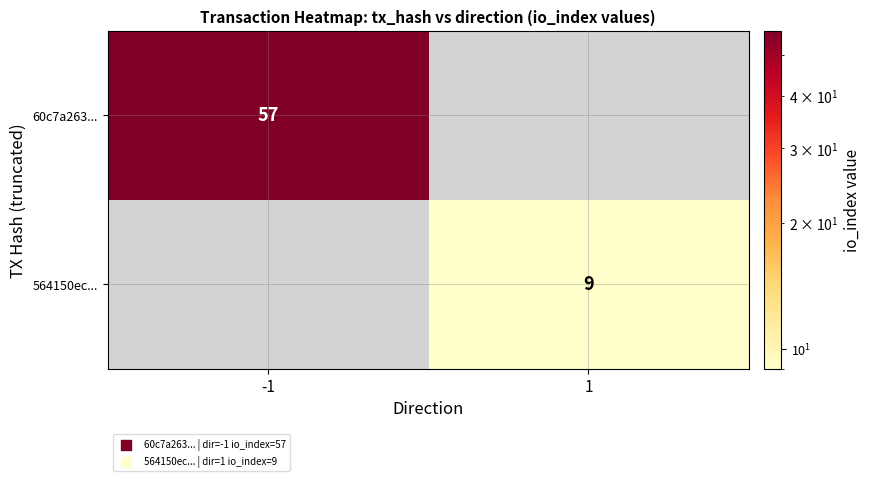

The 60c7a263... series shows 78 at -1. True or false?

False